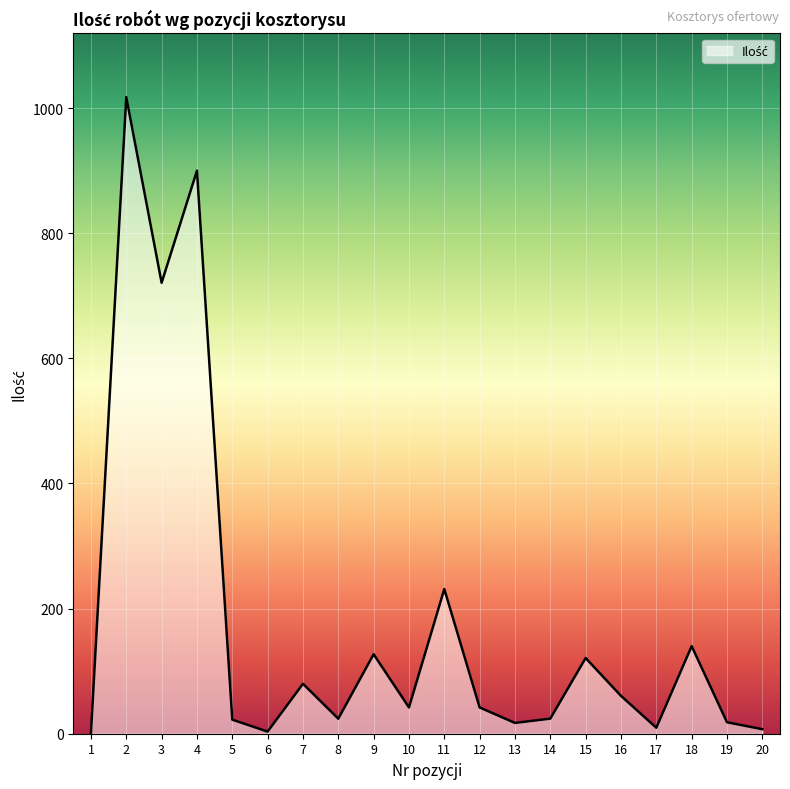

Does the chart have visible grid lines?

Yes